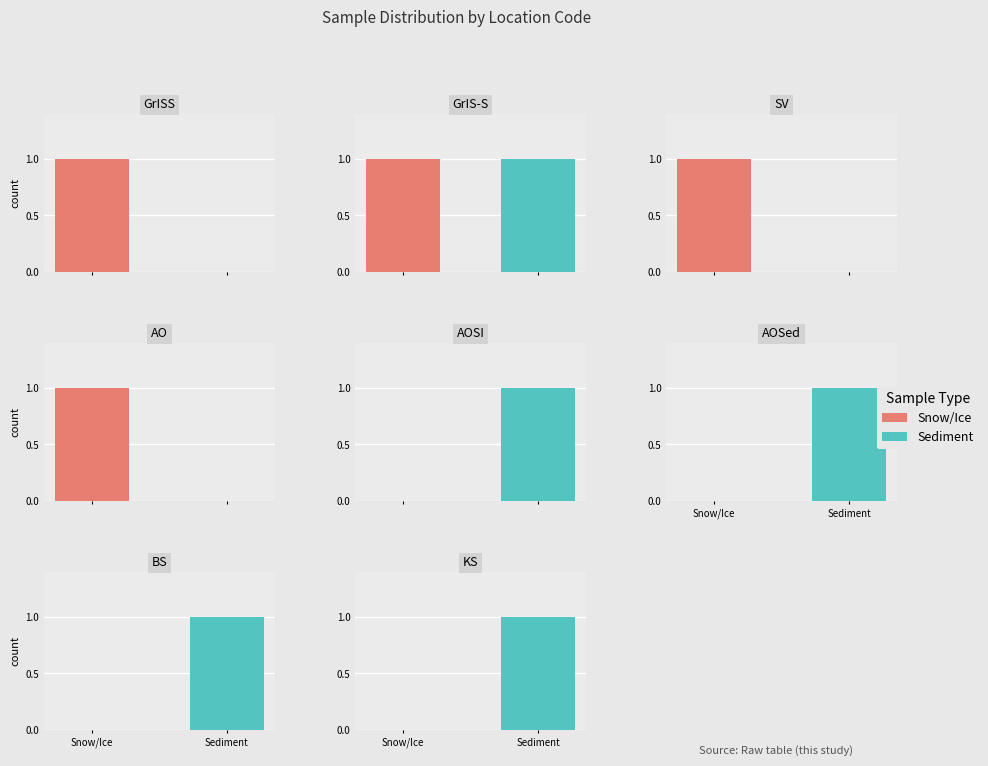

Which category has the highest value in the Sediment/Others series?

GrIS-S